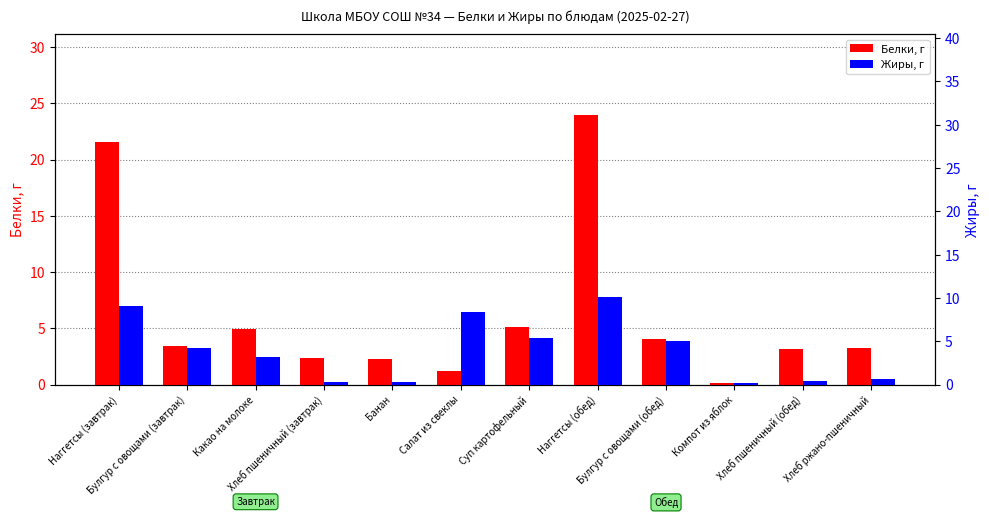

Where does the Белки series first go above 3?

Наггетсы (завтрак)